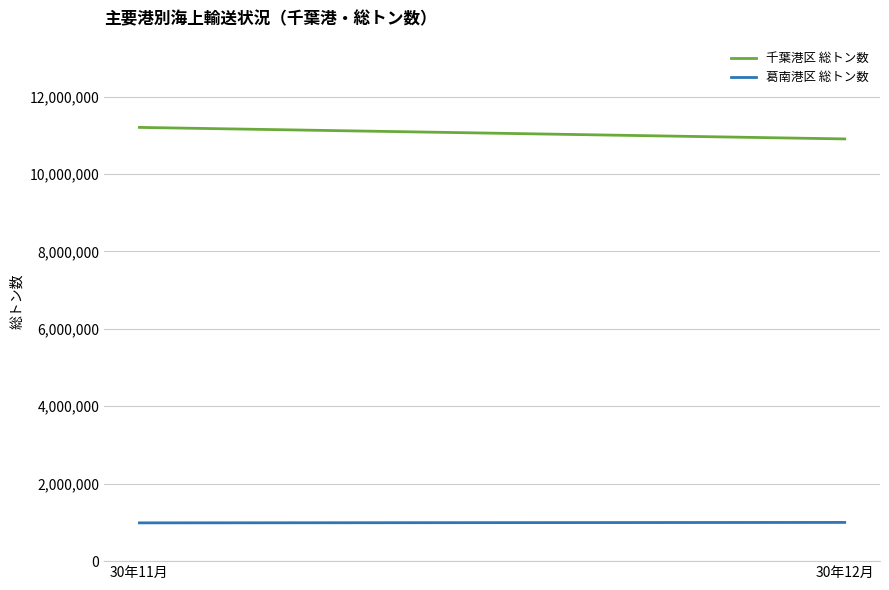

Rank the categories by 千葉港区 総トン数 value from lowest to highest.

30年12月, 30年11月